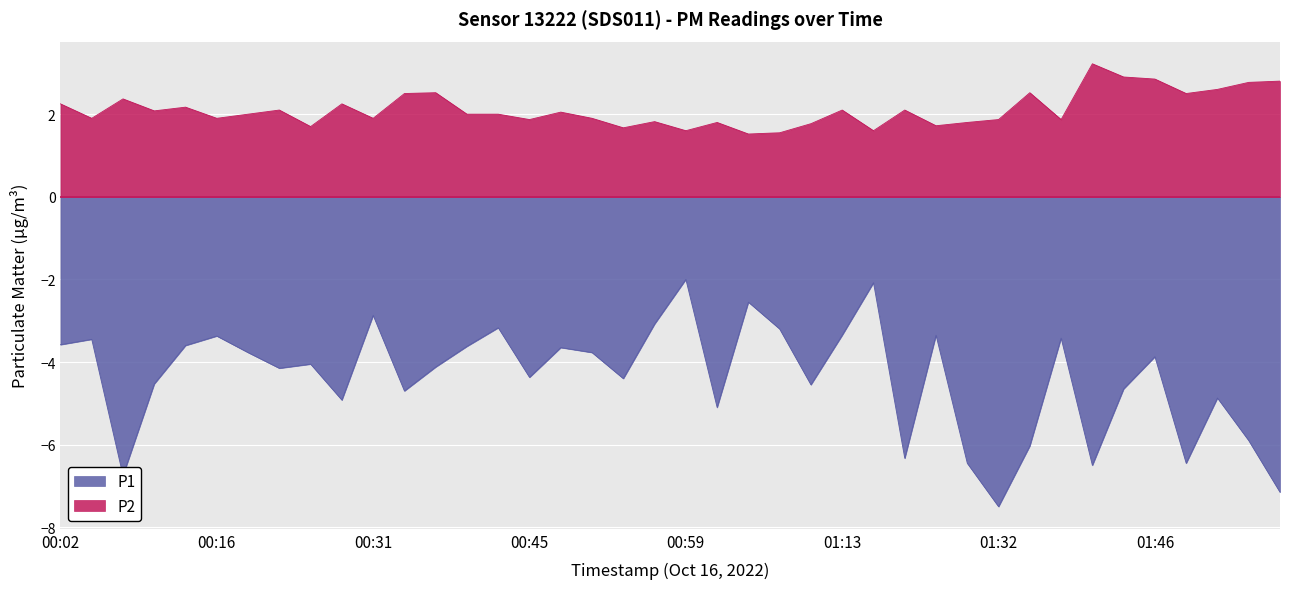

What is the label of the 12th point from the right?

01:25